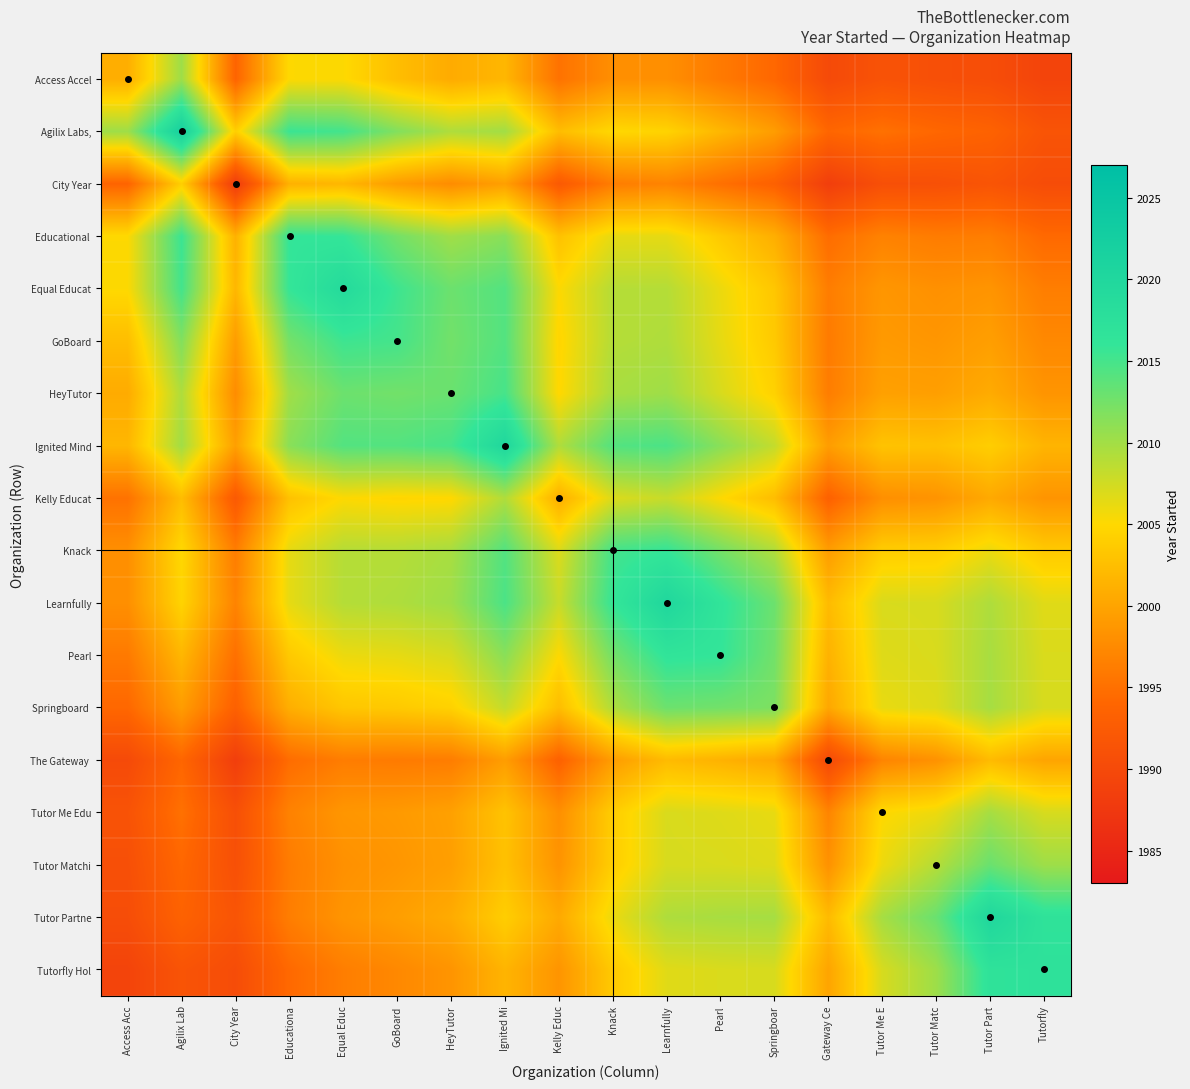

Rank the series at Educationa from highest to lowest value.

Educational, Equal Educat, Agilix Labs,, GoBoard, Ignited Mind, HeyTutor, Learnfully, Knack, Access Accel, Pearl, Kelly Educat, City Year, Springboard, Tutor Me Edu, Tutor Partne, Tutor Matchi, The Gateway, Tutorfly Hol